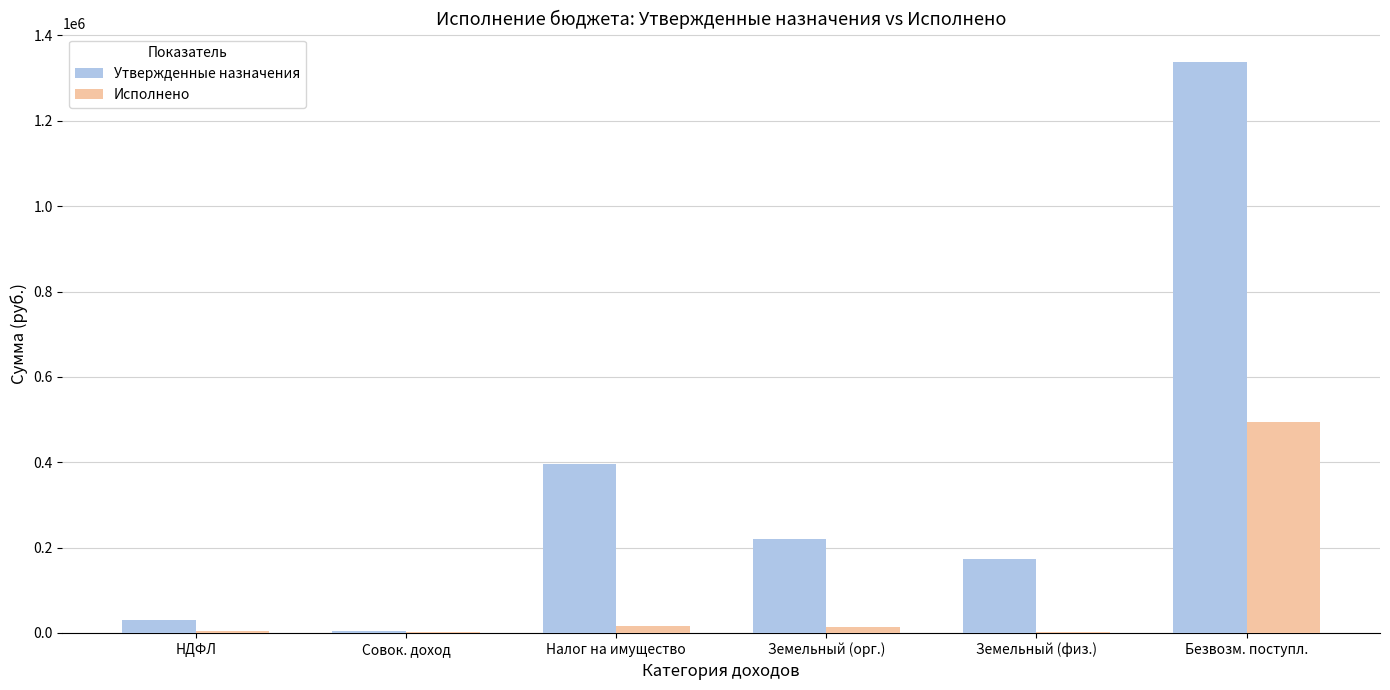

What is the sum of all Исполнено values?

532837.1